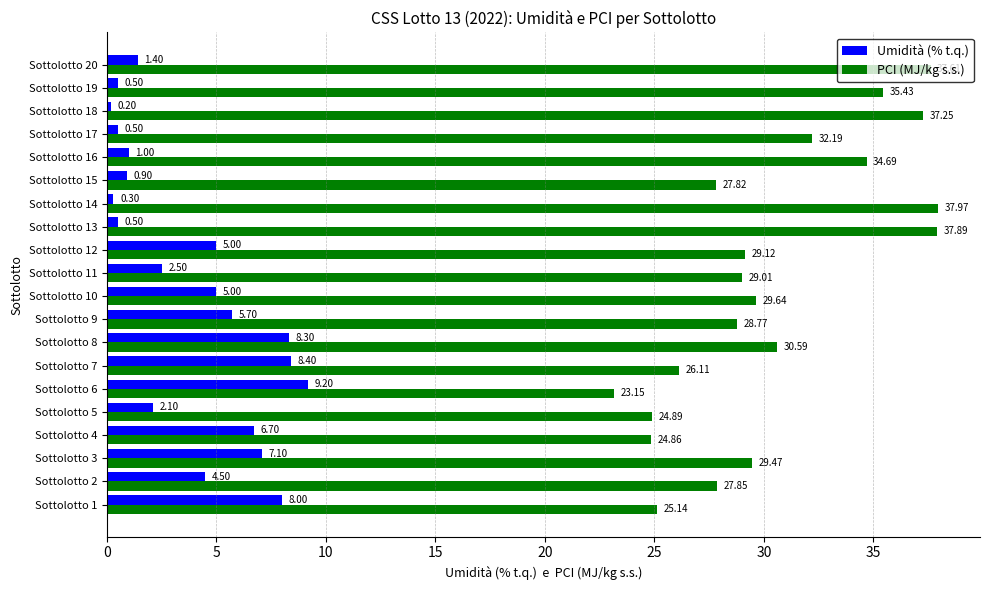

What is the average value of the Umidità (% t.q.) series?

3.9